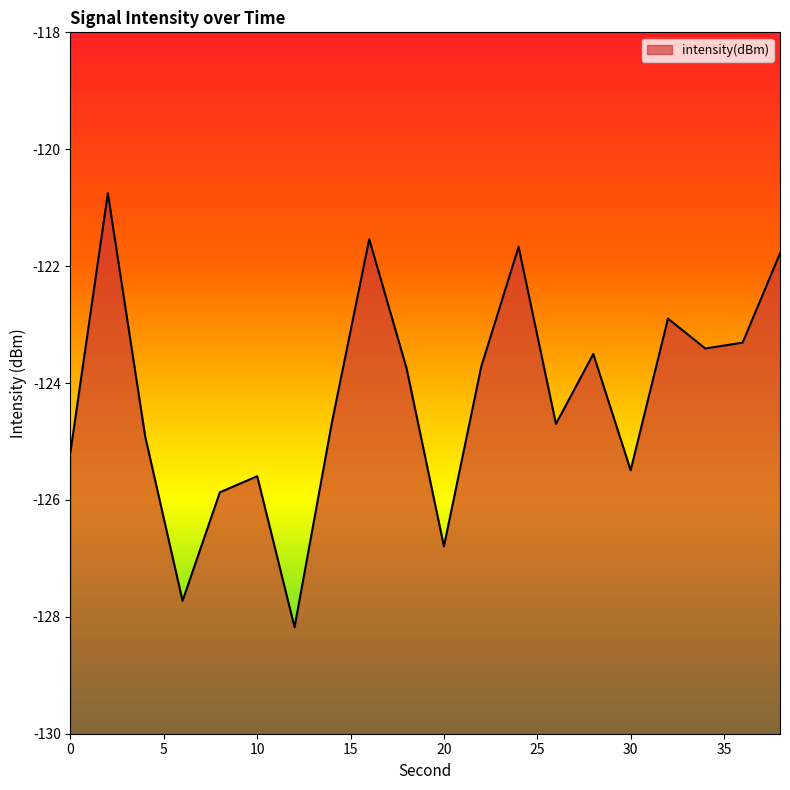

Which has a higher value, 24 or 6?

24